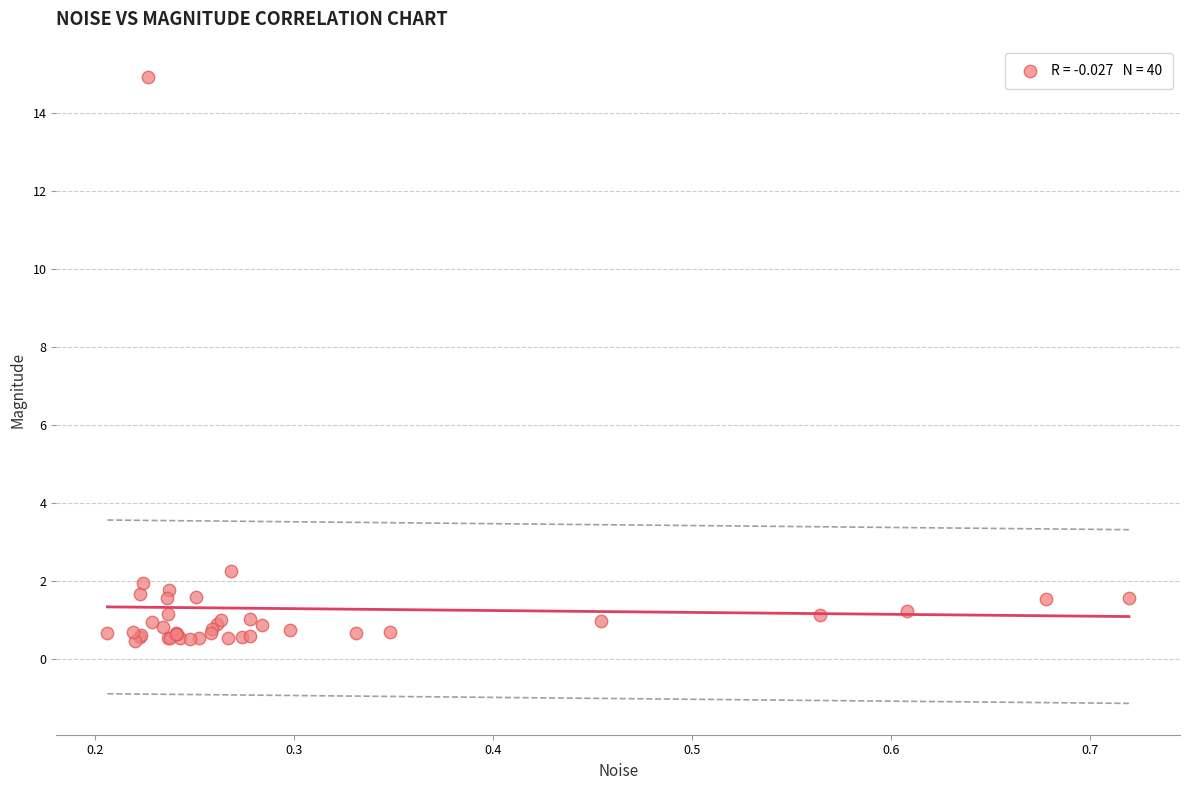

What Y value in the scatter plot is closest to 7?

2.2